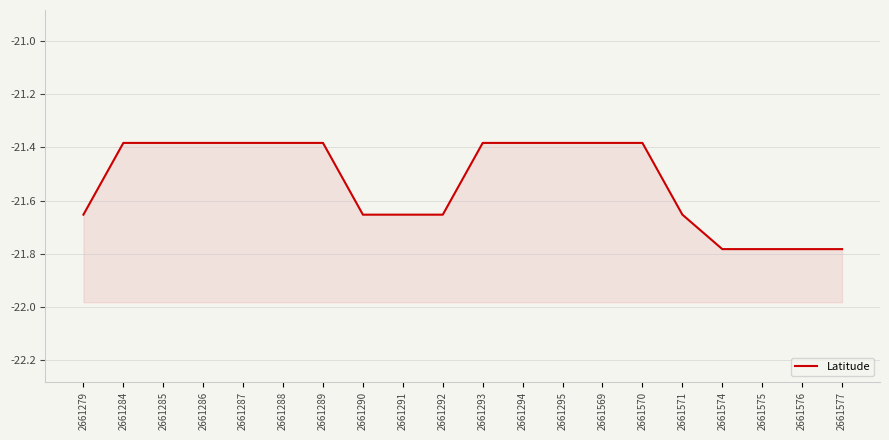

Rank the categories by value from lowest to highest.

2661574, 2661575, 2661576, 2661577, 2661279, 2661290, 2661291, 2661292, 2661571, 2661284, 2661285, 2661286, 2661287, 2661288, 2661289, 2661293, 2661294, 2661295, 2661569, 2661570